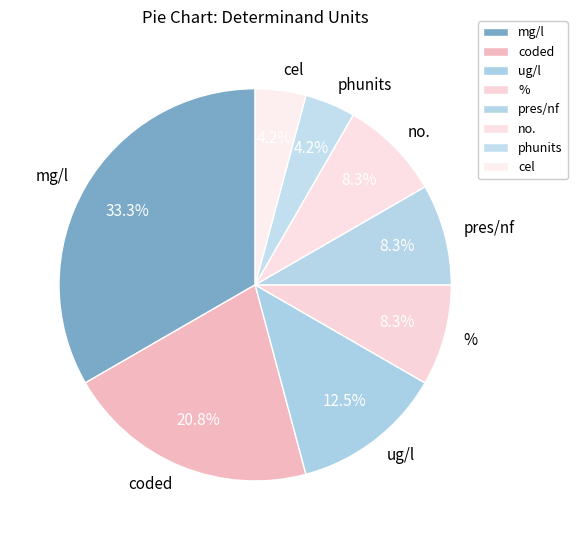

To the nearest percent, what is the difference between the largest and smallest slice percentages?

29%